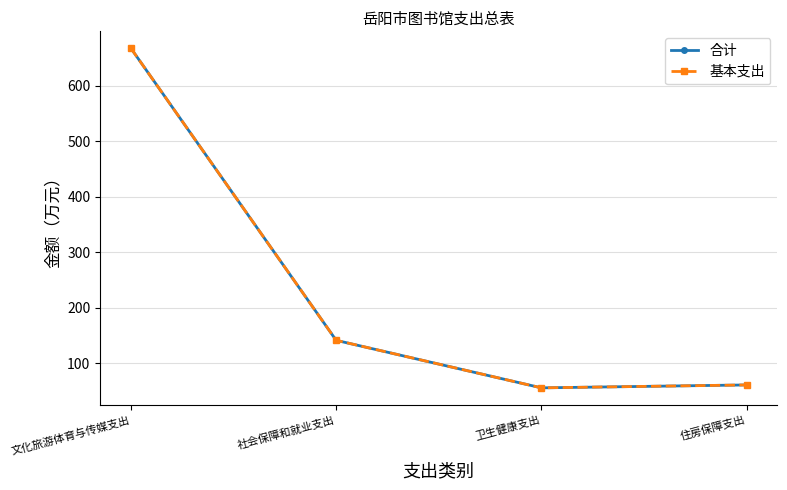

What is the sum of the 基本支出 values at 卫生健康支出 and 文化旅游体育与传媒支出?

723.0